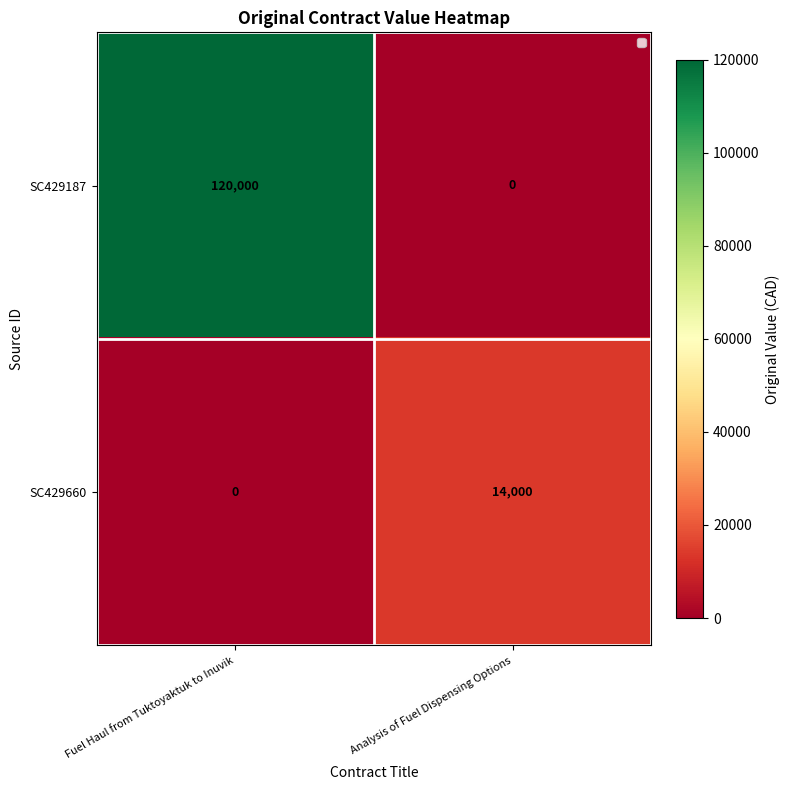

Reading left to right, transcribe all the data shown in this chart.

SC429187: 120000	0
SC429660: 0	14000